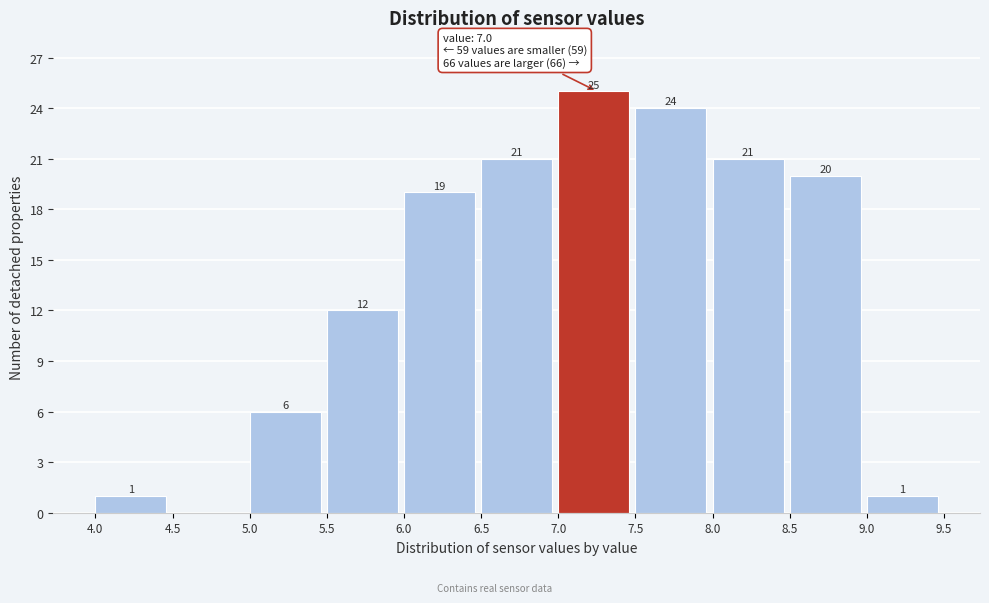

Over which range of the x-axis is the bar tallest?

7.0 to 7.5